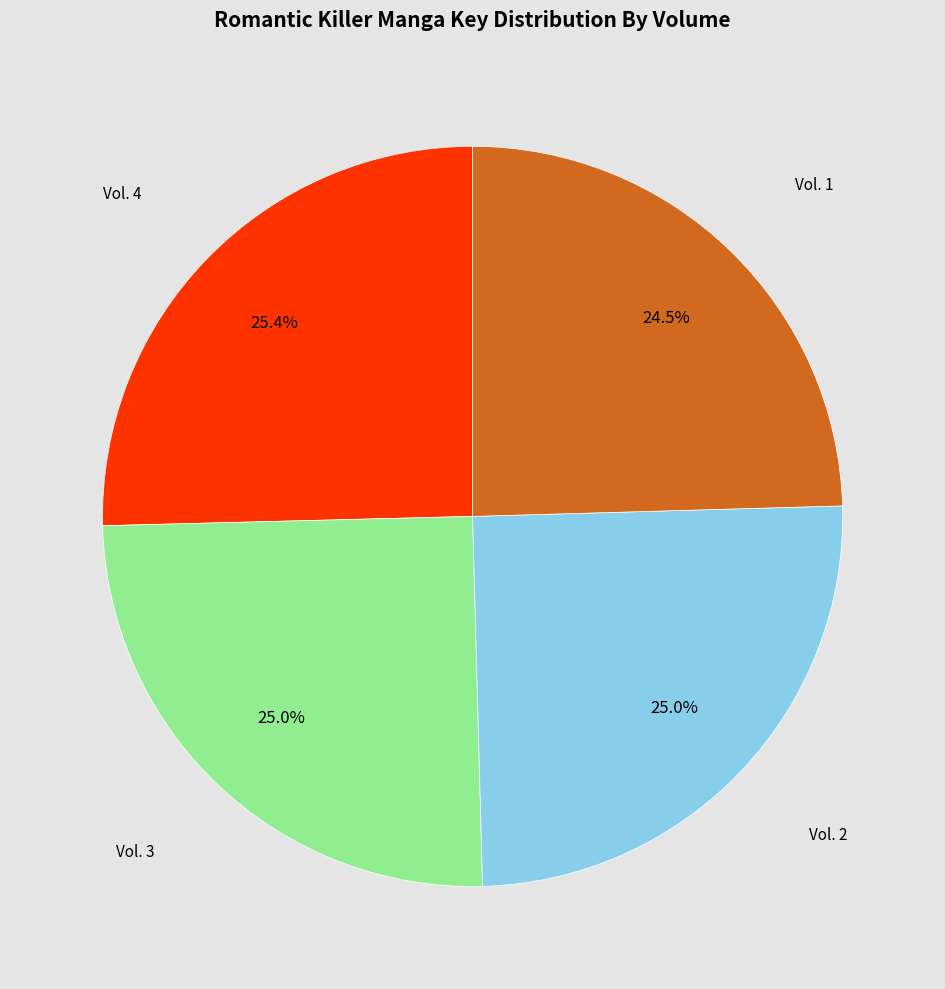

Is there any slice that represents more than half of the pie?

No